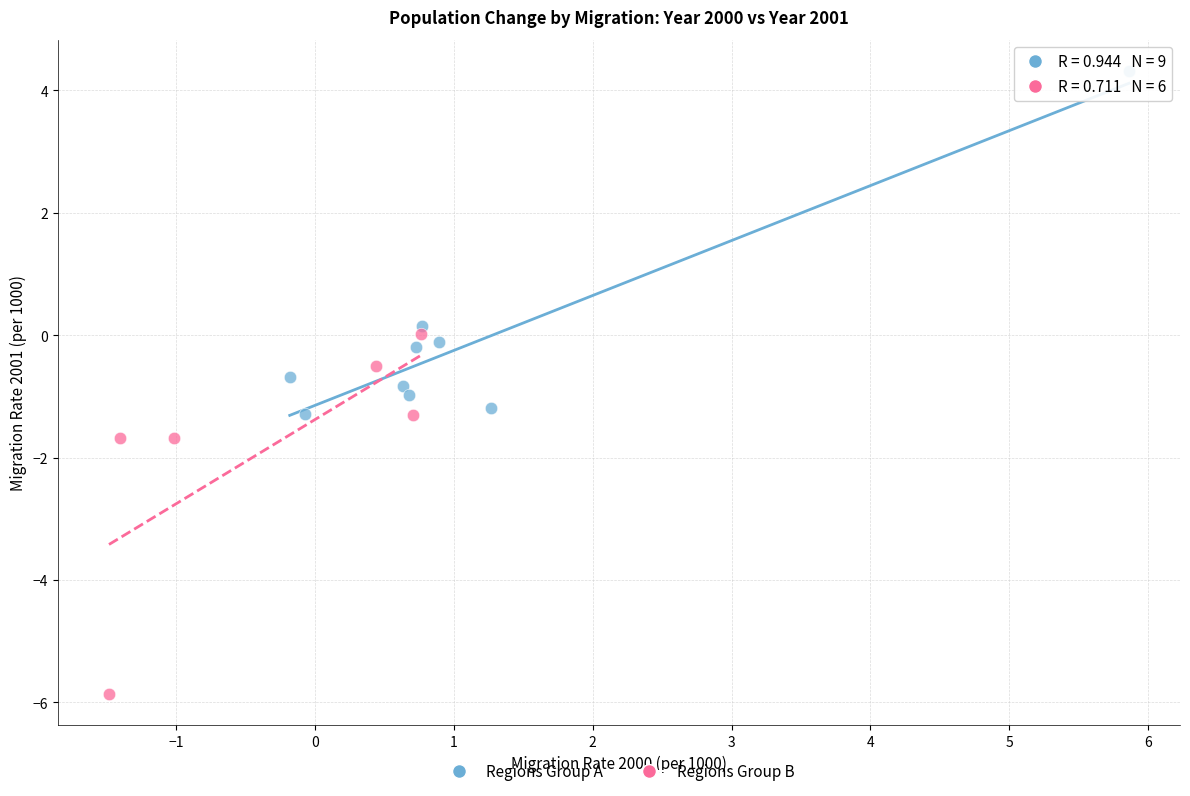

Which series contains the highest Y value?

Regions Group A